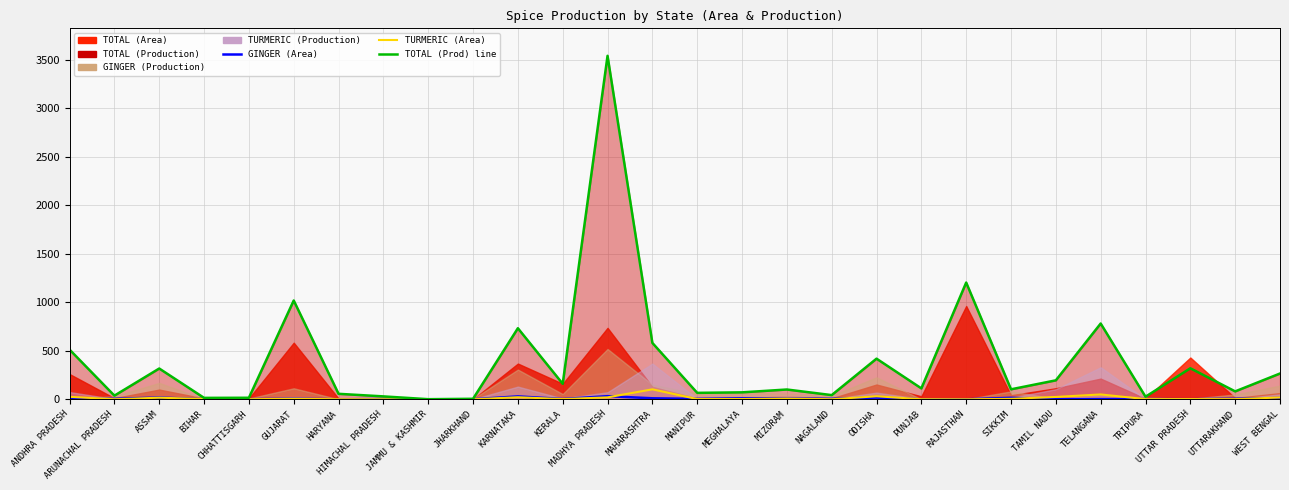

Is the value of TURMERIC (A) at UTTAR PRADESH greater than the value of TOTAL (P) line at MANIPUR?

No